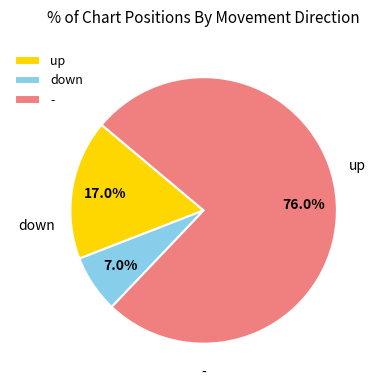

Is it true that down is 7% of the pie?

True